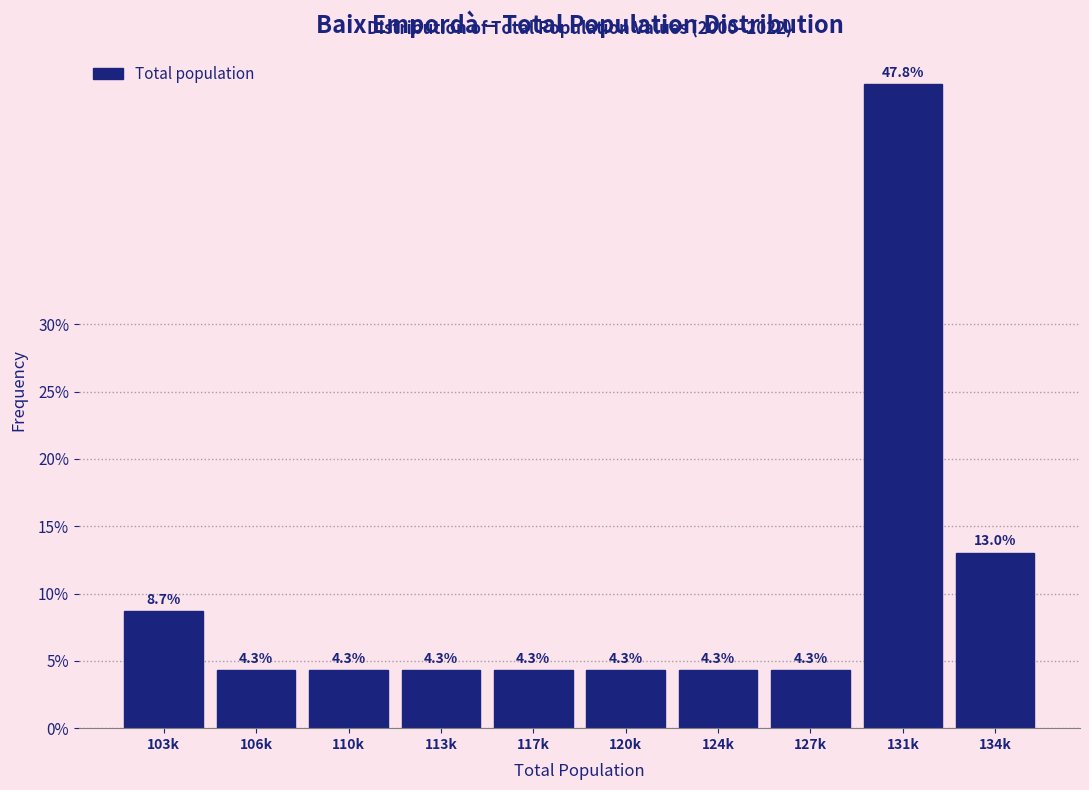

Reading left to right, list all the values displayed in this chart.

103k=8.7	106k=4.3	110k=4.3	113k=4.3	117k=4.3	120k=4.3	124k=4.3	127k=4.3	131k=47.8	134k=13.0